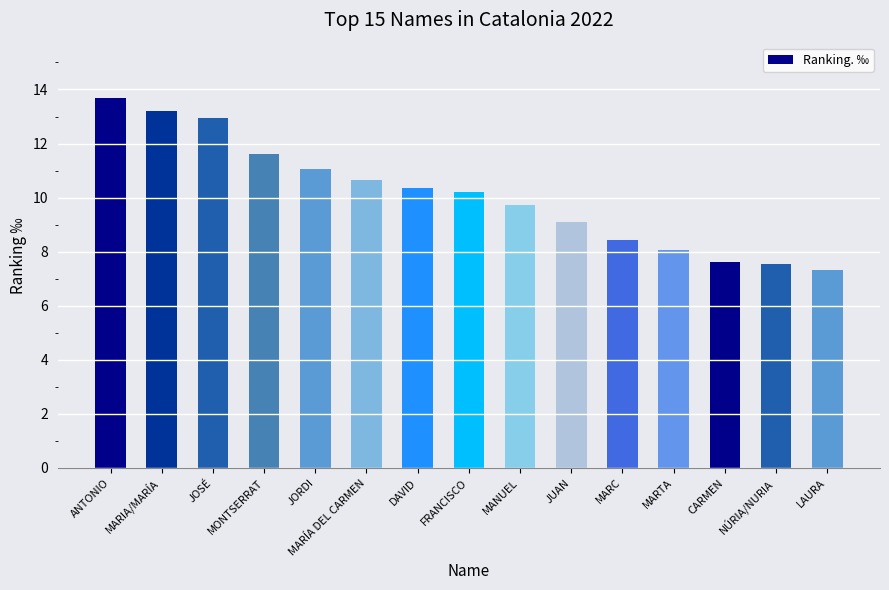

What is the greatest value displayed?

13.7